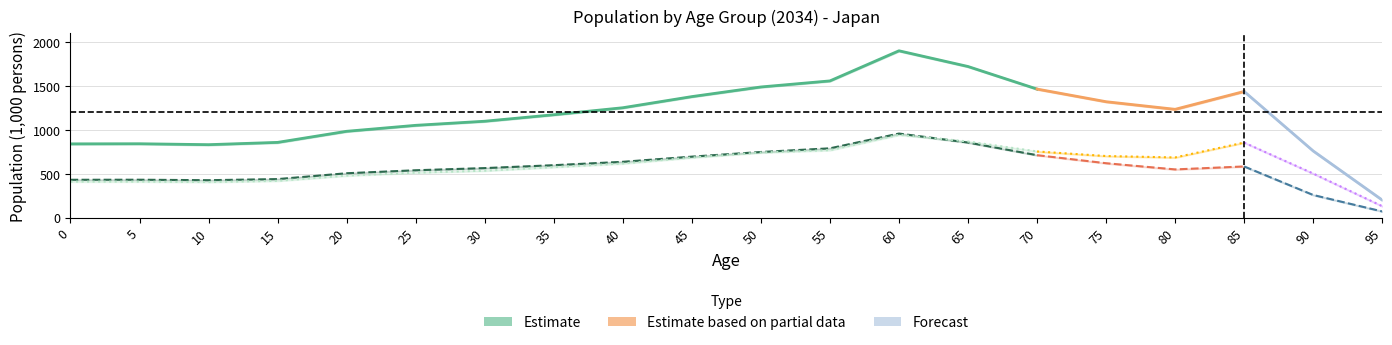

How many series are shown in this chart?

3